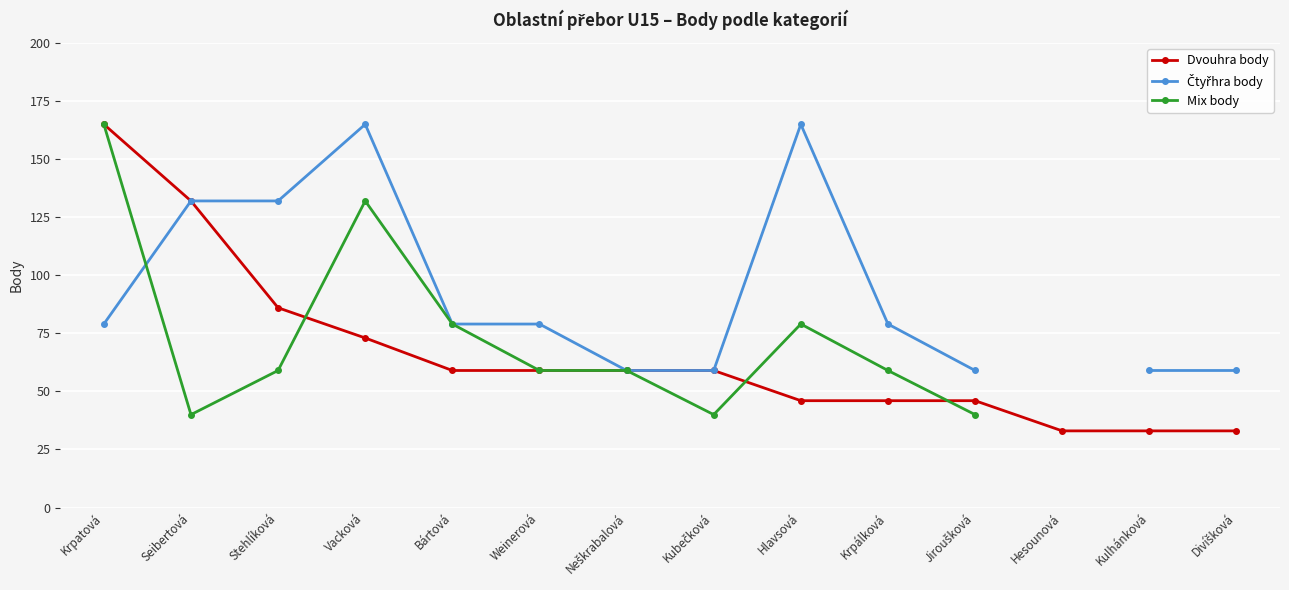

What is the label of the 13th point from the right?

Seibertová